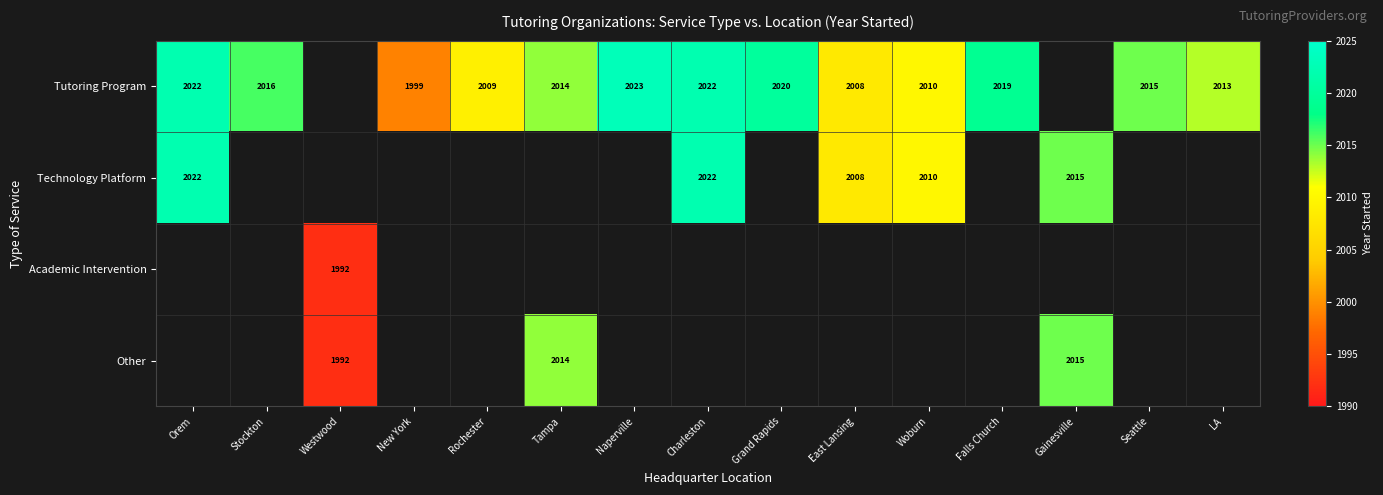

How many distinct data groups are displayed?

4